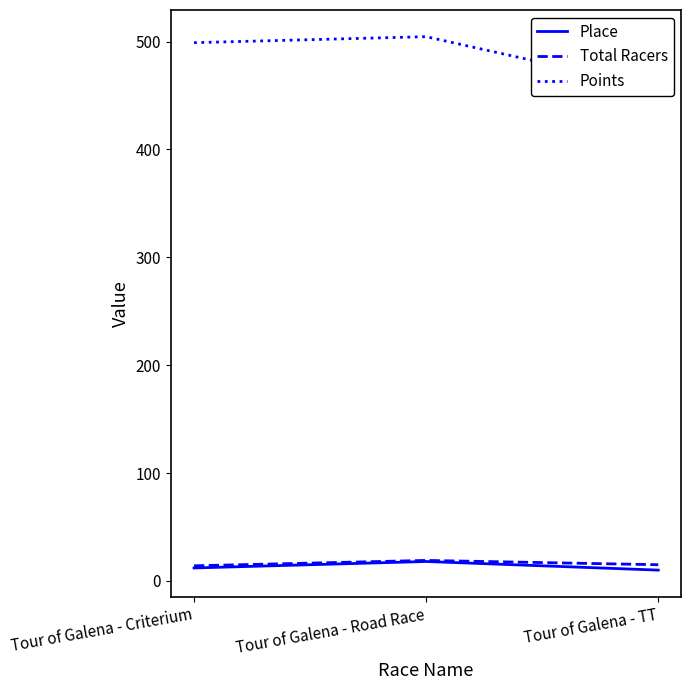

How many lines are shown in the chart?

3